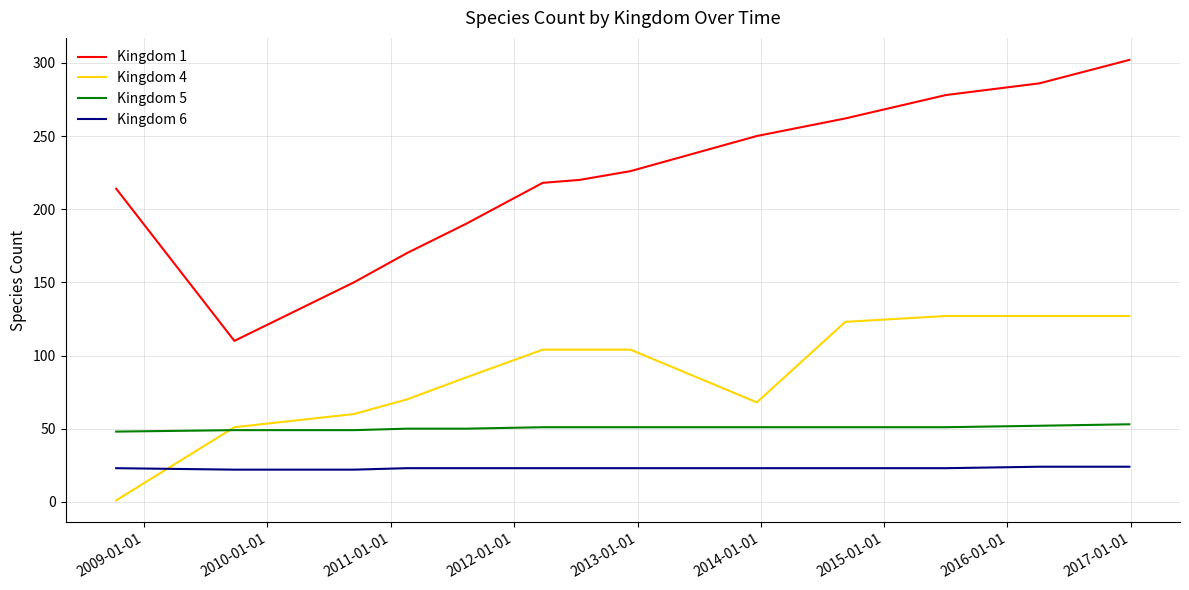

List the series in order of their peak value, lowest first.

Kingdom 6, Kingdom 5, Kingdom 4, Kingdom 1